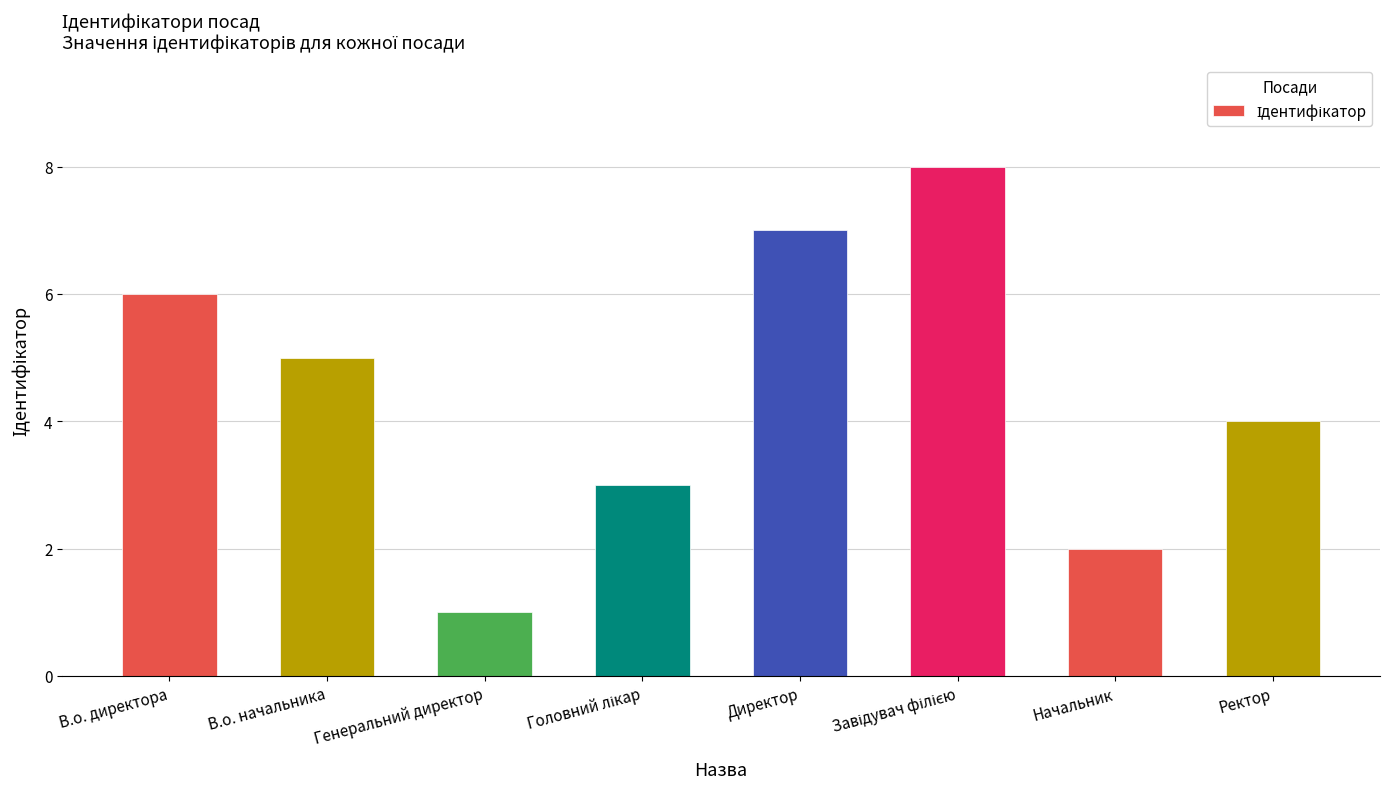

The value at Ректор is 2. True or false?

False